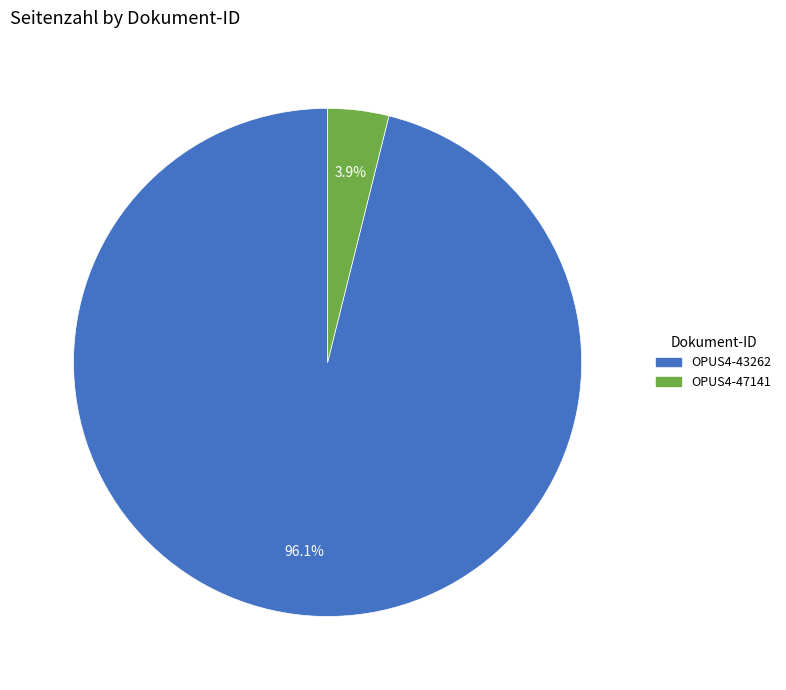

The OPUS4-47141 slice represents 18% of the pie. True or false?

False